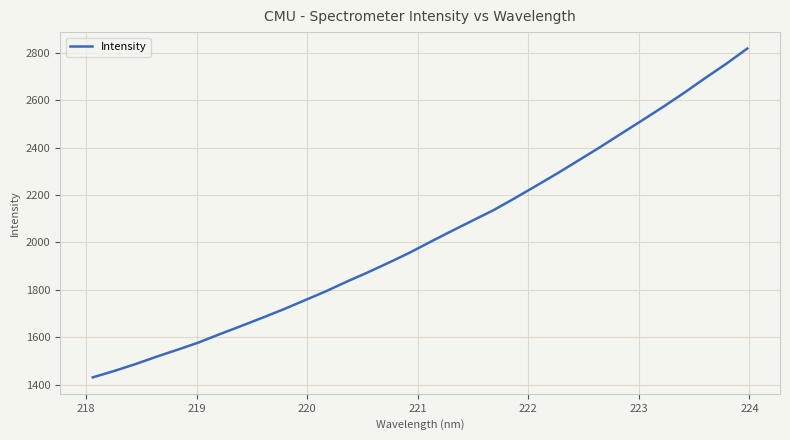

Is this an area chart (filled region under the line)?

No